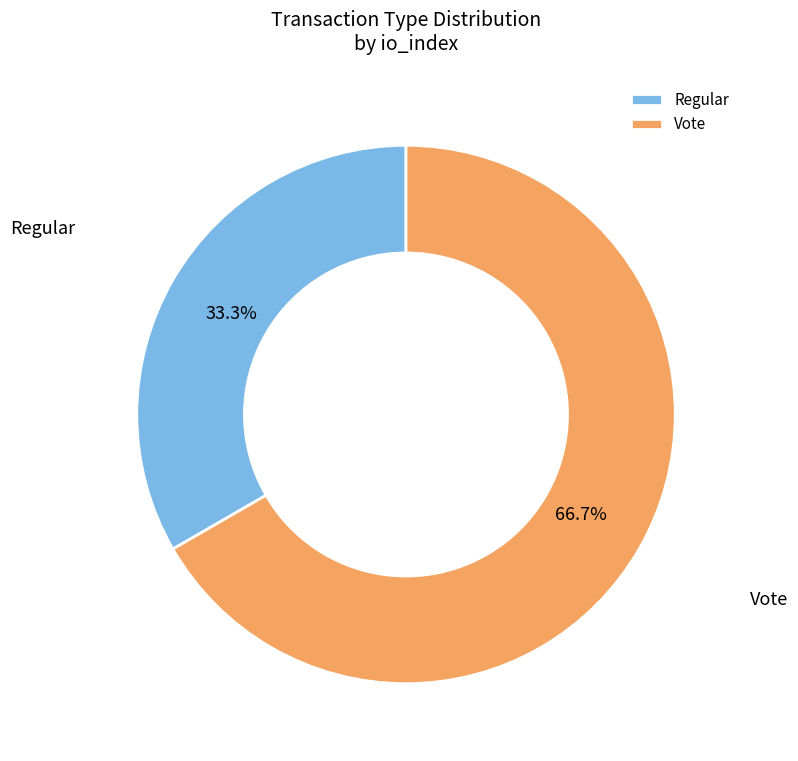

The Vote slice represents 67% of the pie. True or false?

True